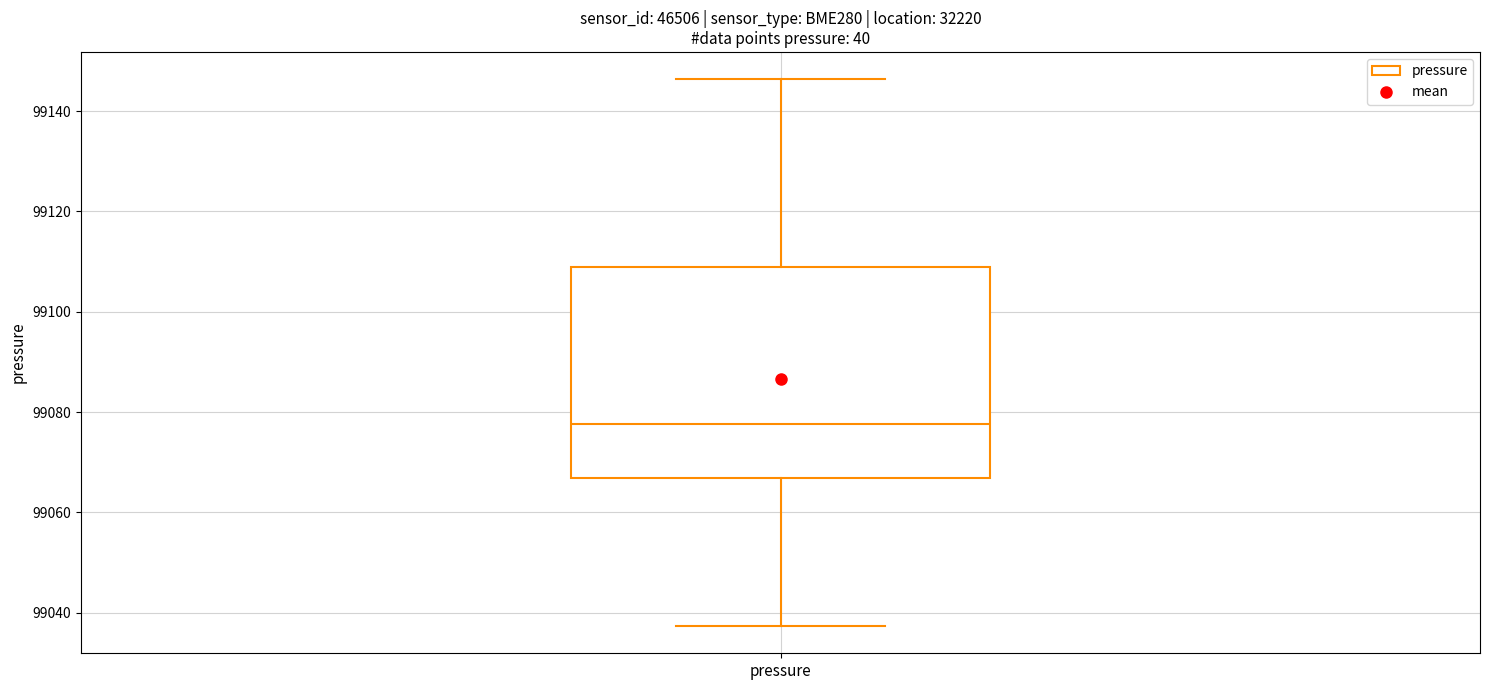

Where is the upper edge of the box for pressure on the y-axis? The values are not printed on the chart, so give them approximately, as read against the axis.

99110